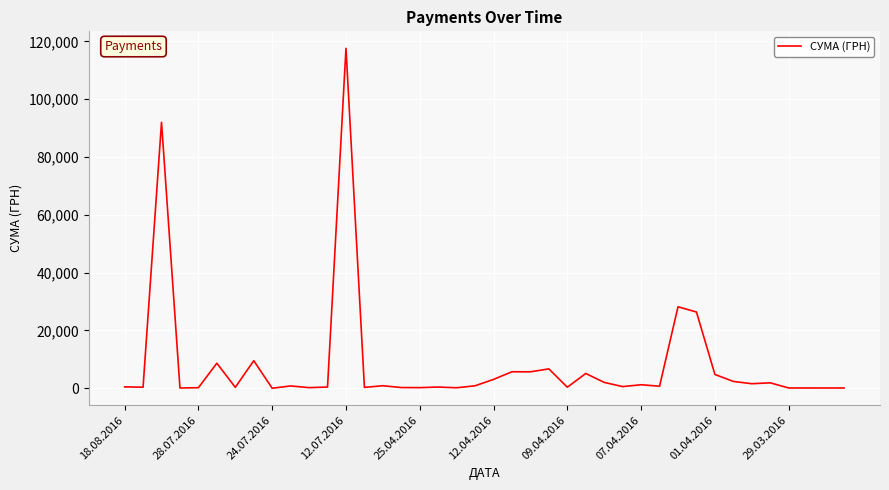

What is the maximum value shown in the chart?

117568.8